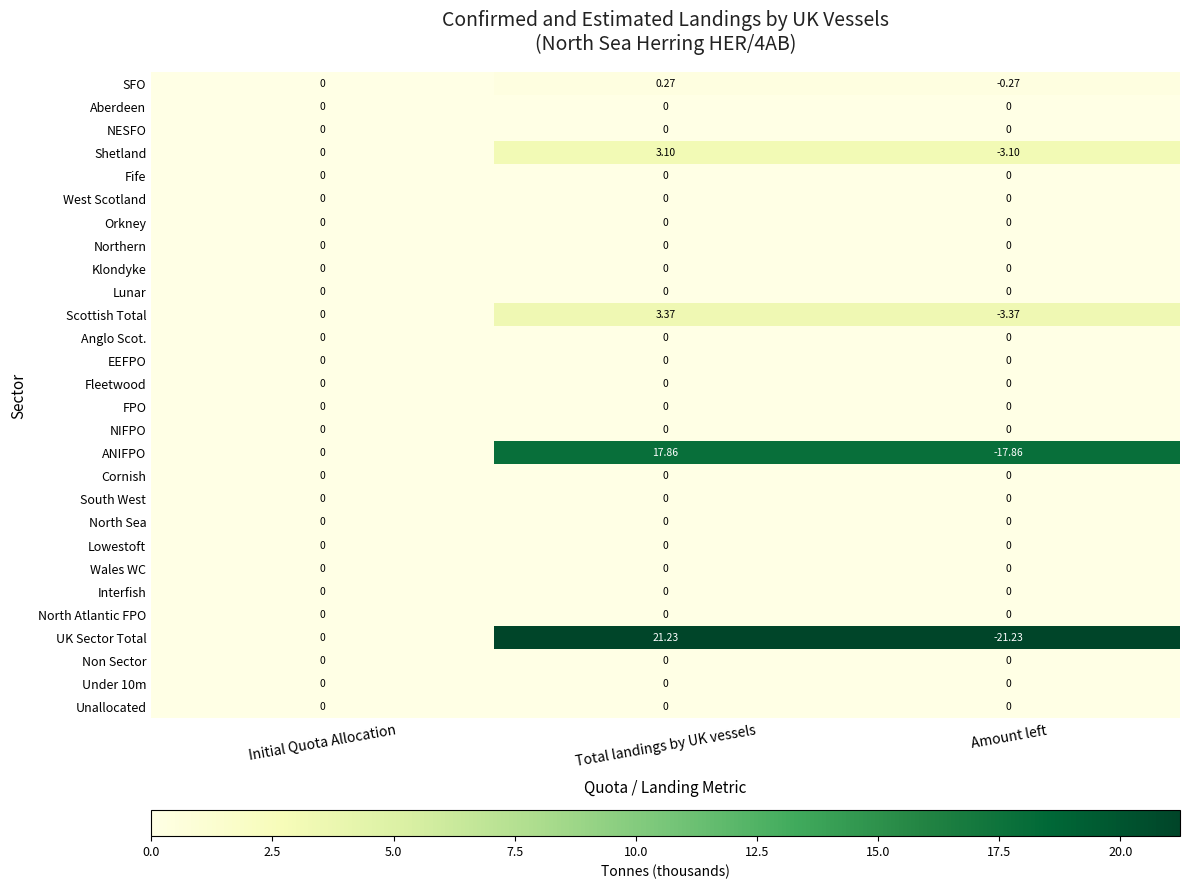

At which category is the sum across all series the highest?

Total landings by UK vessels